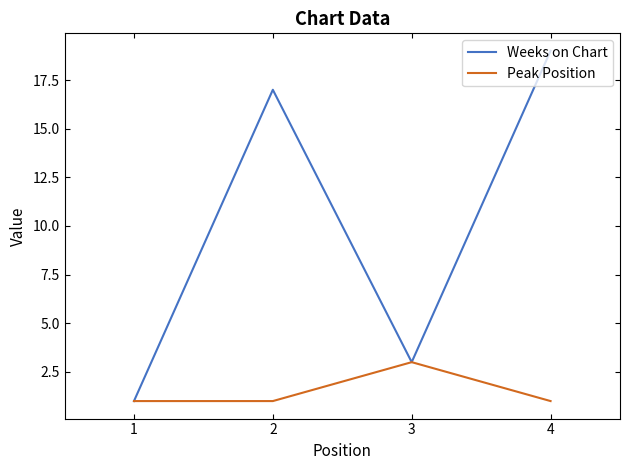

Between 1 and 2, which series saw the biggest shift?

Weeks on Chart